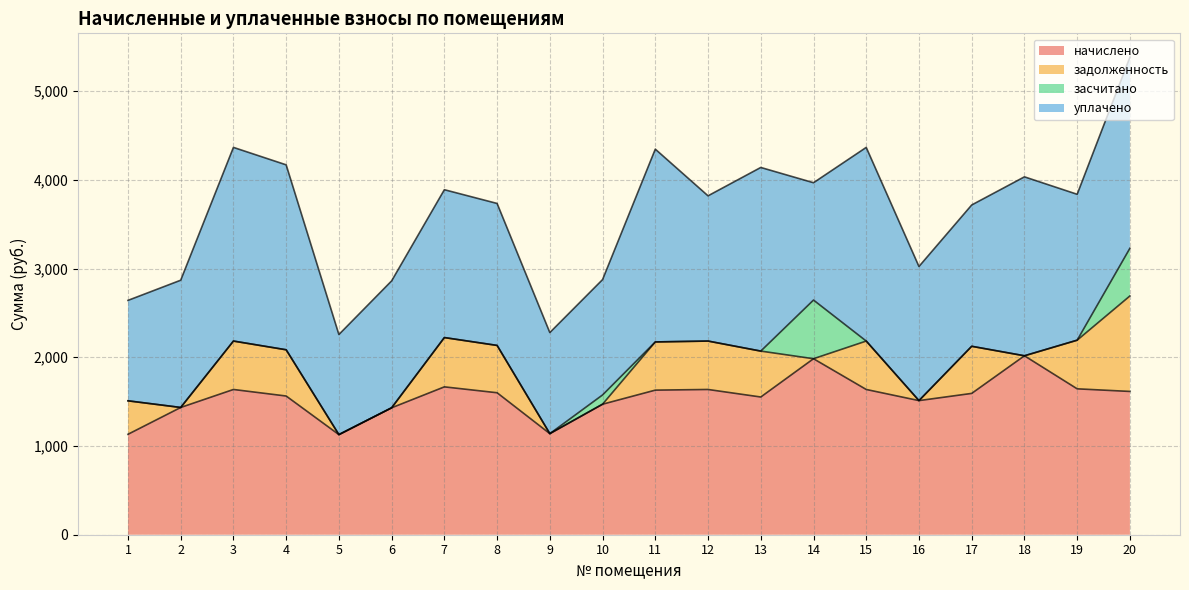

Reading right to left, list all the values displayed in this chart.

начислено: 20=1614.9	19=1644.4	18=2016.8	17=1592.8	16=1511.7	15=1637.0	14=1983.6	13=1552.2	12=1637.0	11=1629.7	10=1471.1	9=1139.3	8=1600.2	7=1666.5	6=1430.5	5=1128.2	4=1563.3	3=1637.0	2=1434.2	1=1131.9
задолженность: 20=1076.1	19=548.1	18=0.0	17=530.9	16=0.0	15=545.7	14=0.0	13=517.4	12=545.7	11=543.2	10=0.0	9=0.0	8=533.4	7=555.5	6=0.0	5=0.0	4=521.1	3=545.7	2=0.0	1=377.3
засчитано: 20=537.7	19=0.0	18=0.0	17=0.0	16=0.0	15=0.0	14=661.2	13=0.0	12=0.0	11=0.0	10=104.4	9=0.0	8=0.0	7=0.0	6=0.0	5=0.0	4=0.0	3=0.0	2=0.0	1=0.0
уплачено: 20=2153.3	19=1644.4	18=2016.8	17=1592.8	16=1511.7	15=2182.7	14=1322.4	13=2069.6	12=1637.0	11=2172.9	10=1300.0	9=1139.3	8=1600.2	7=1666.5	6=1430.5	5=1128.2	4=2084.4	3=2182.7	2=1434.2	1=1131.9